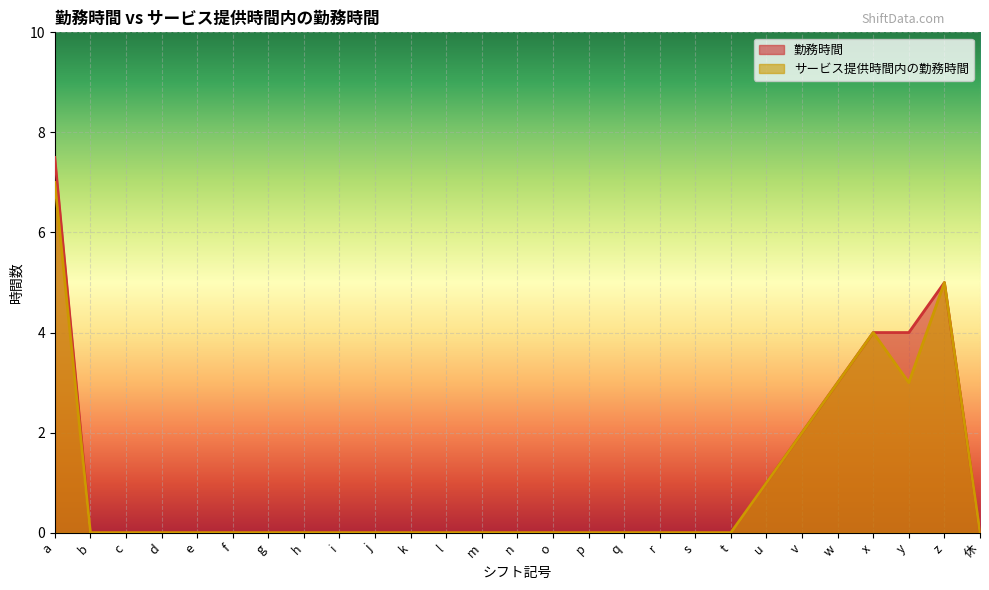

True or false: サービス提供時間内の勤務時間 has a value of 0.0 at r.

True